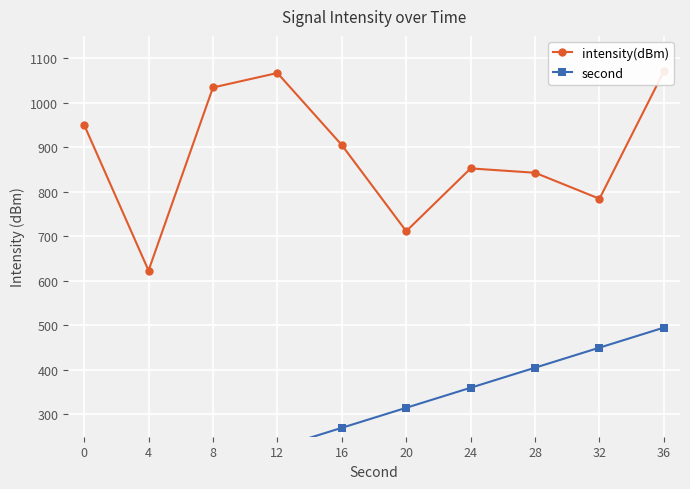

True or false: second and intensity(dBm) intersect in this chart.

False